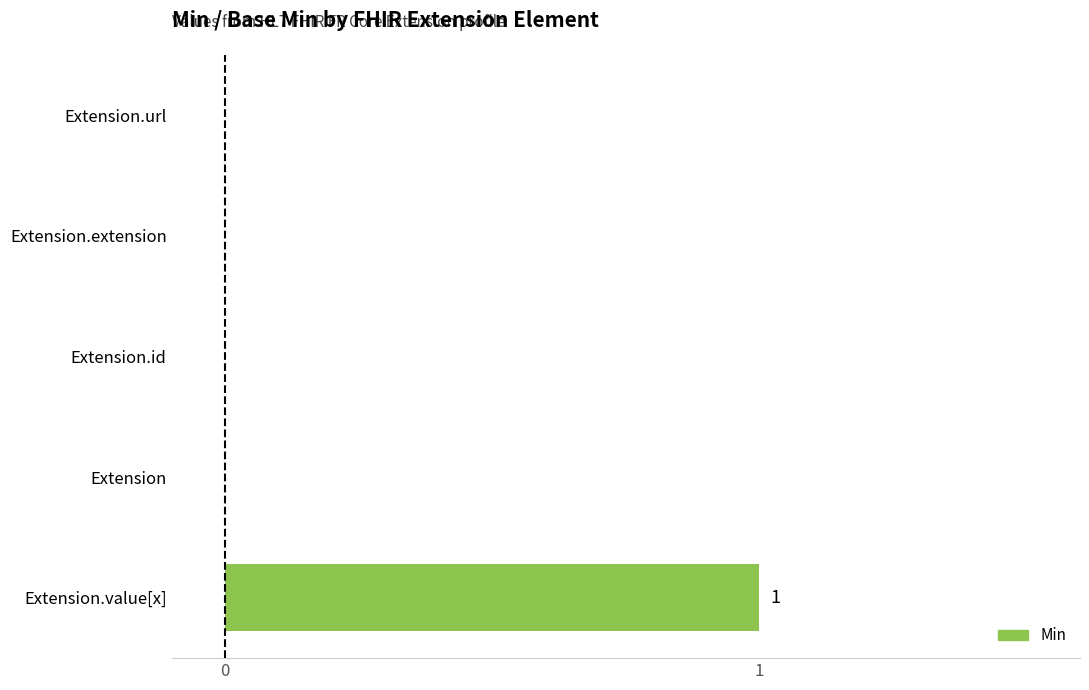

Are the bars horizontal?

Yes